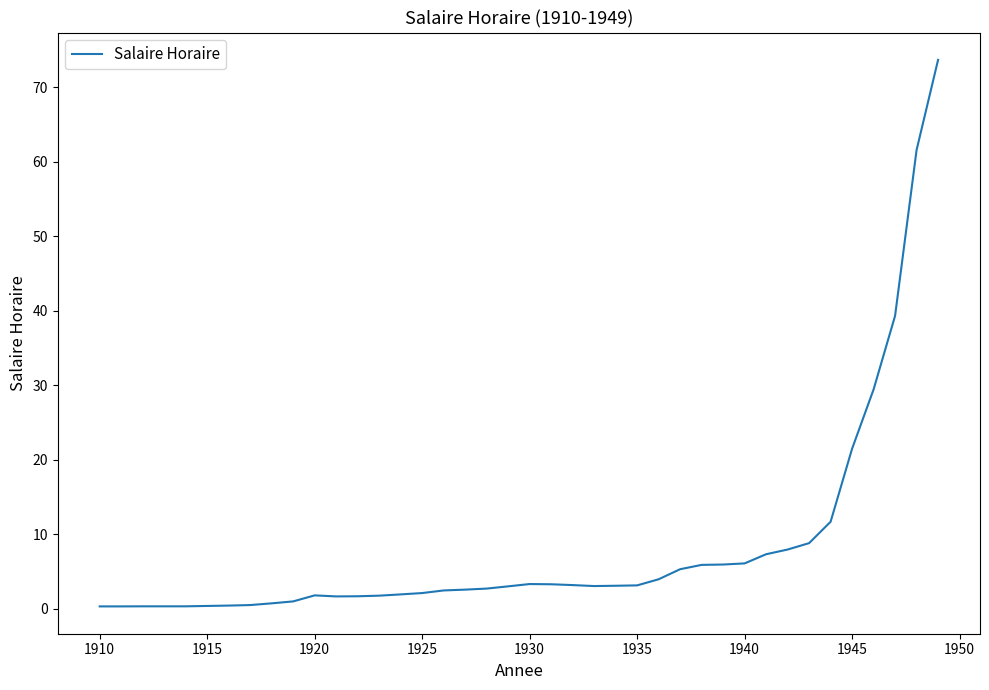

What is the greatest value displayed?

73.7